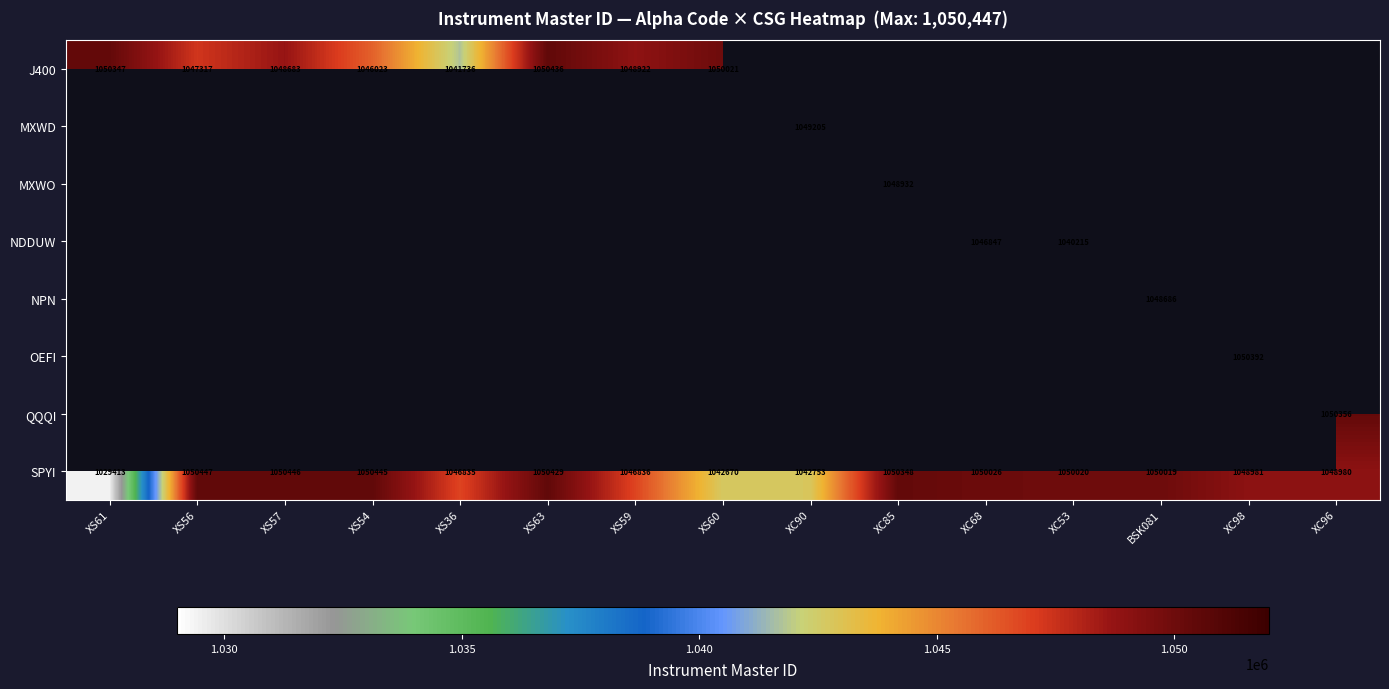

Which category has the lowest value across all series?

XS61